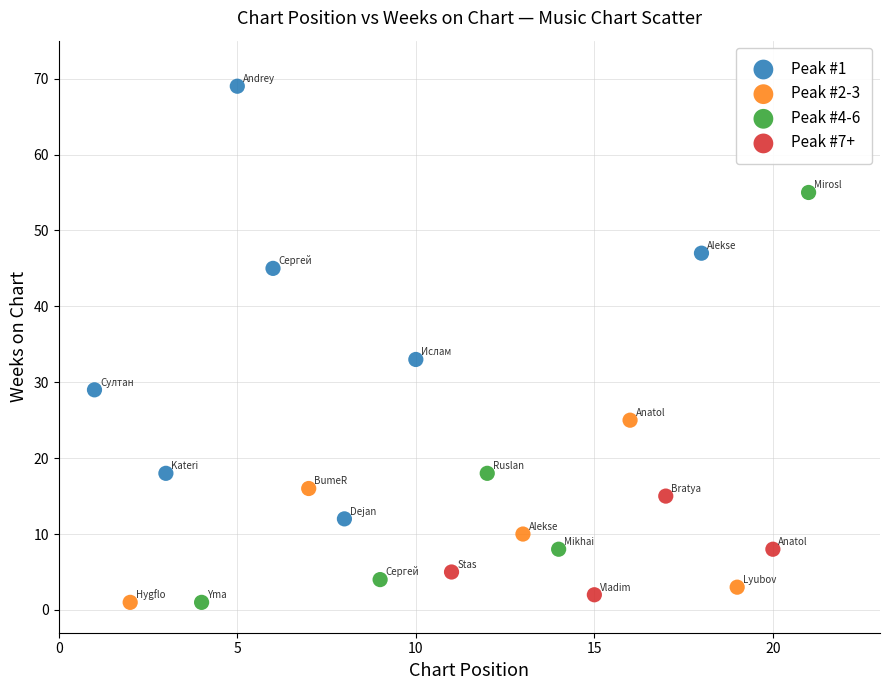

Which series reaches the maximum Y coordinate?

Peak #1